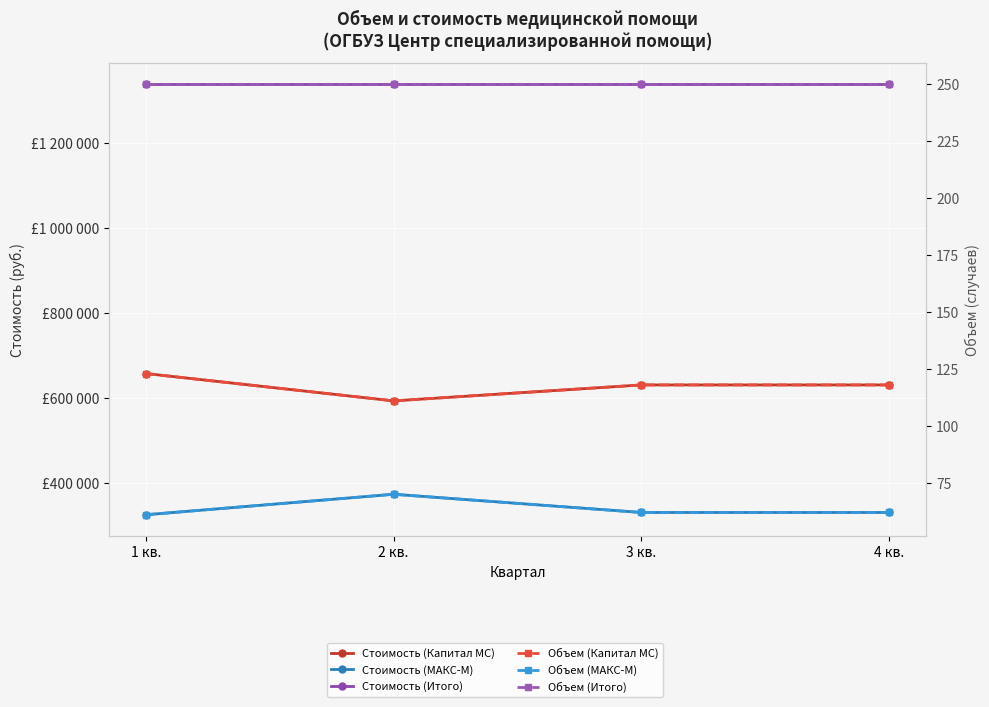

Where is Стоимость (Капитал МС) nearest to the value 626301?

3 кв.